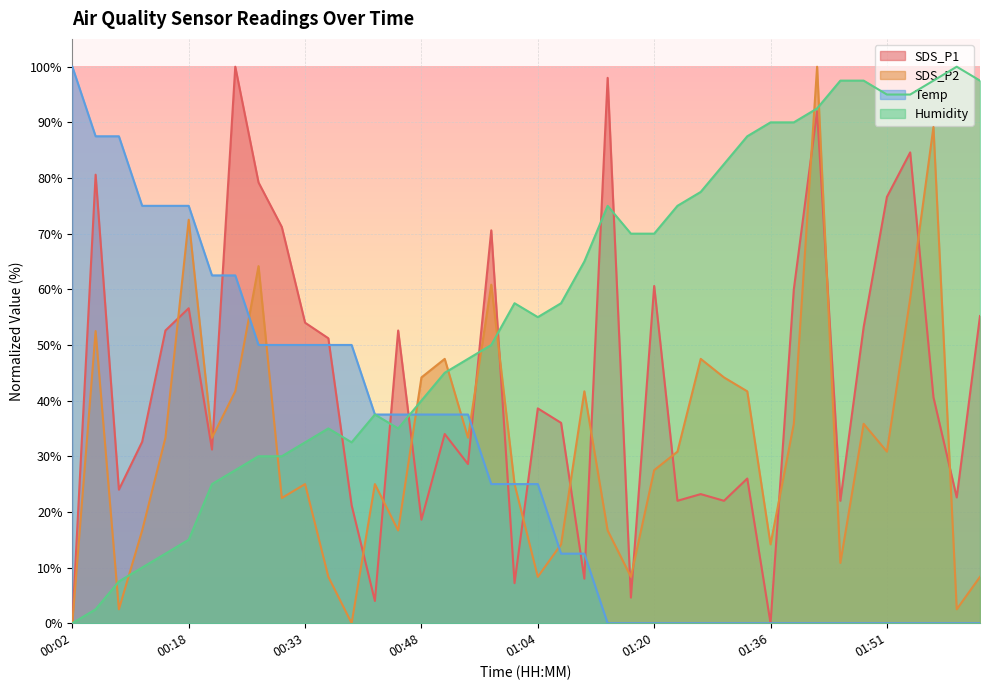

What are all the series names shown in the legend?

SDS_P1, SDS_P2, Temp, Humidity